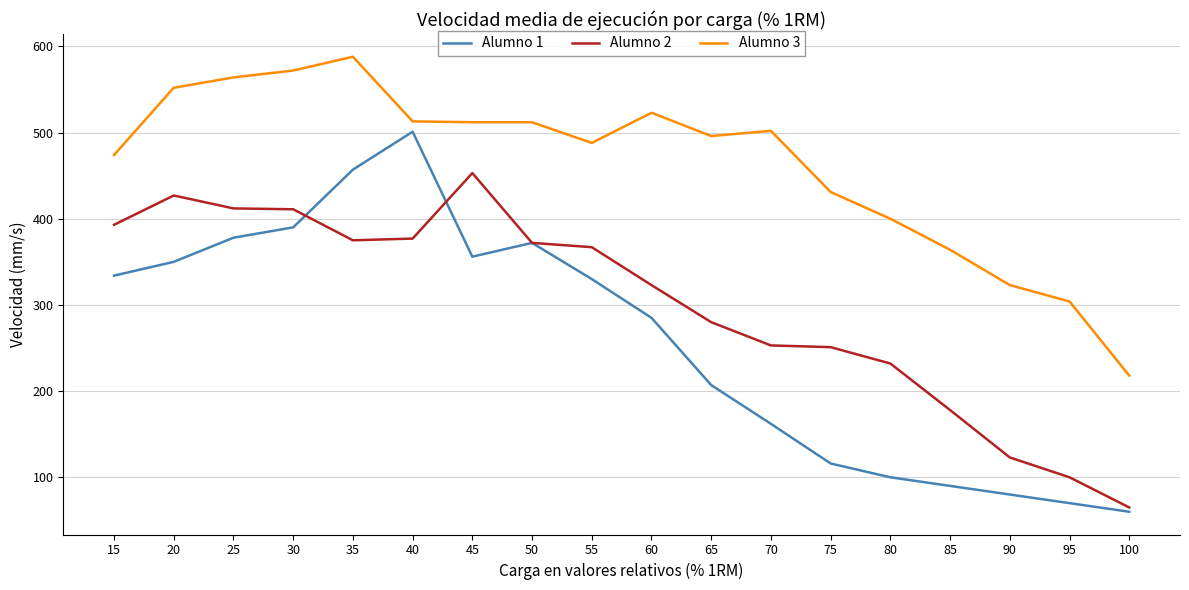

What is the difference between the maximum and minimum values in the Alumno 1 series?

441